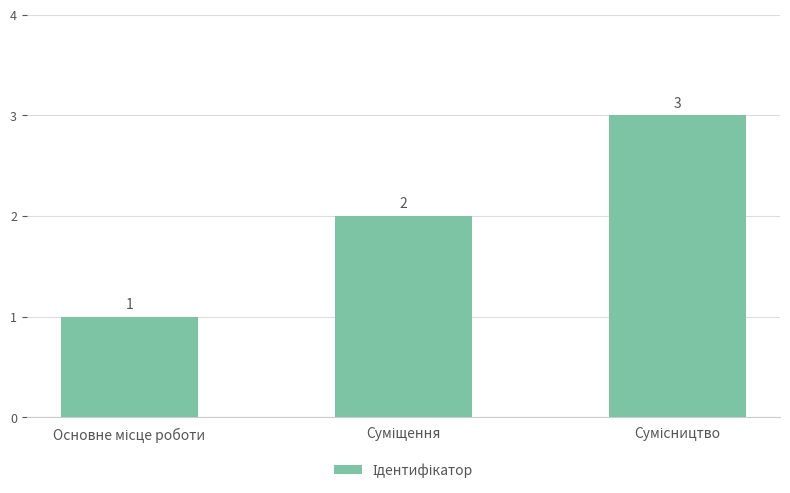

Count the values in the range 1 to 3.

3